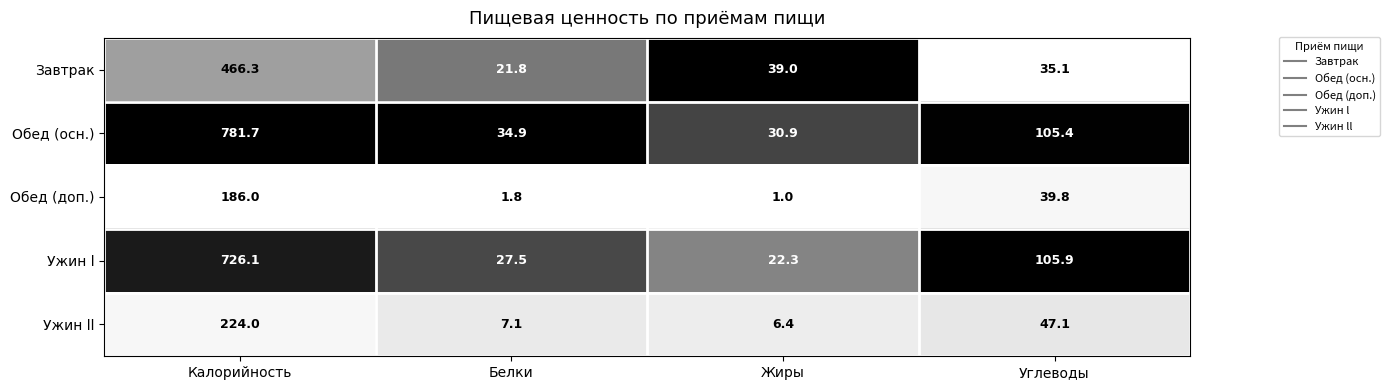

Is it true that Ужин l equals 38.4 at Углеводы?

False